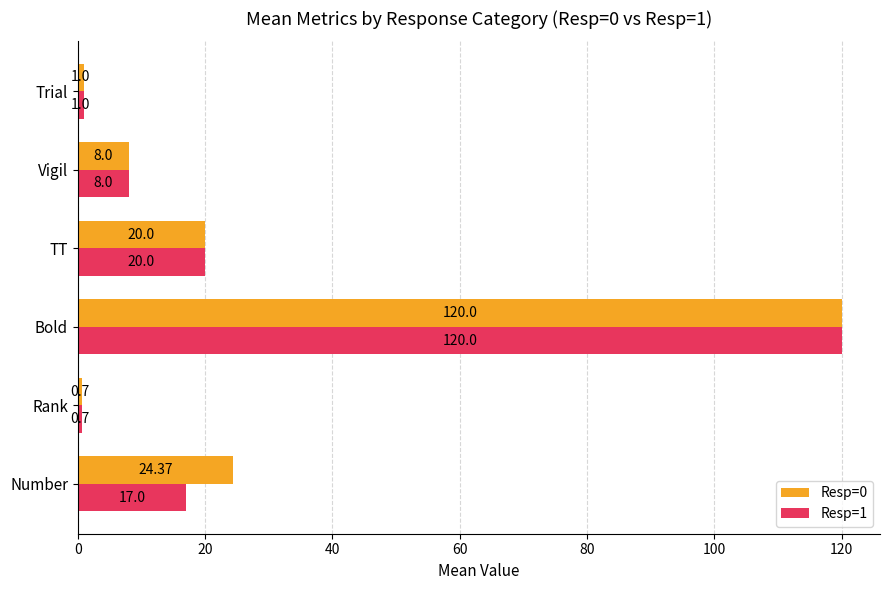

What is the difference between the highest and lowest values at Number?

7.4